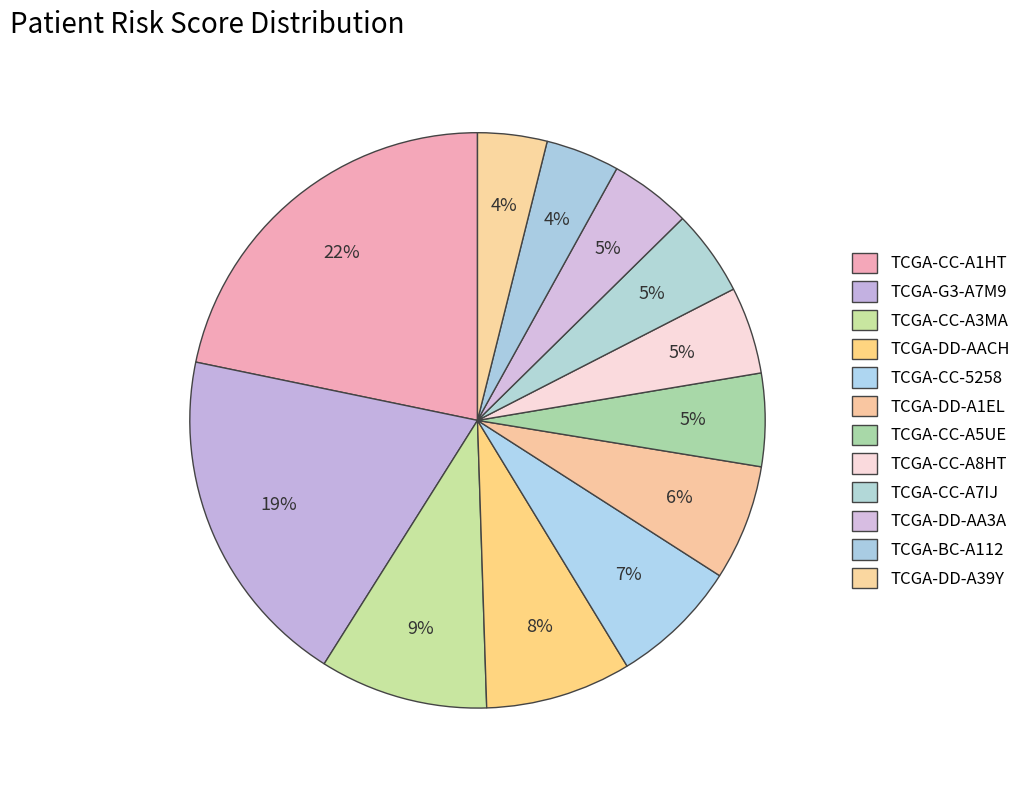

To the nearest percent, what is the difference between the TCGA-BC-A112 and TCGA-DD-AACH slice percentages?

4%